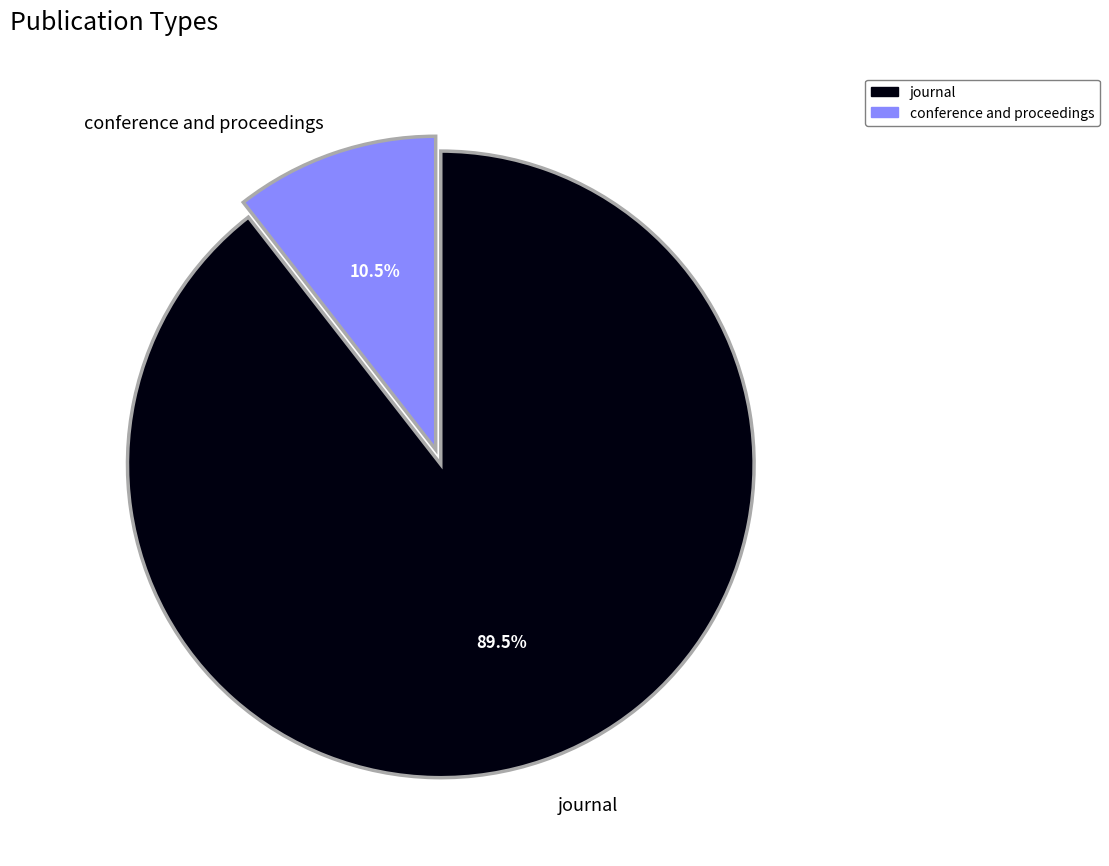

To the nearest percent, what is the combined percentage of conference and proceedings and journal?

100%